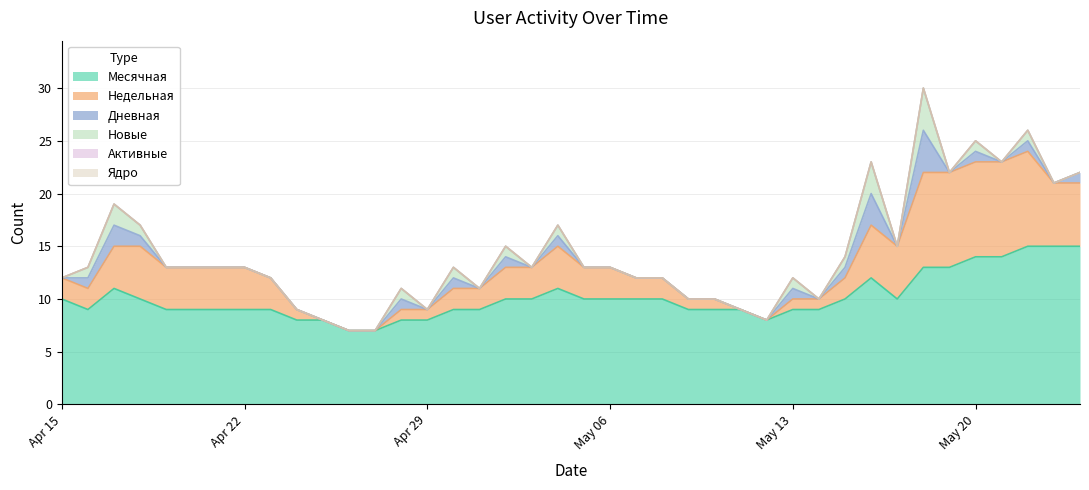

Is the value of Недельная at 2024-04-27 greater than the value of Активные at 2024-05-16?

No